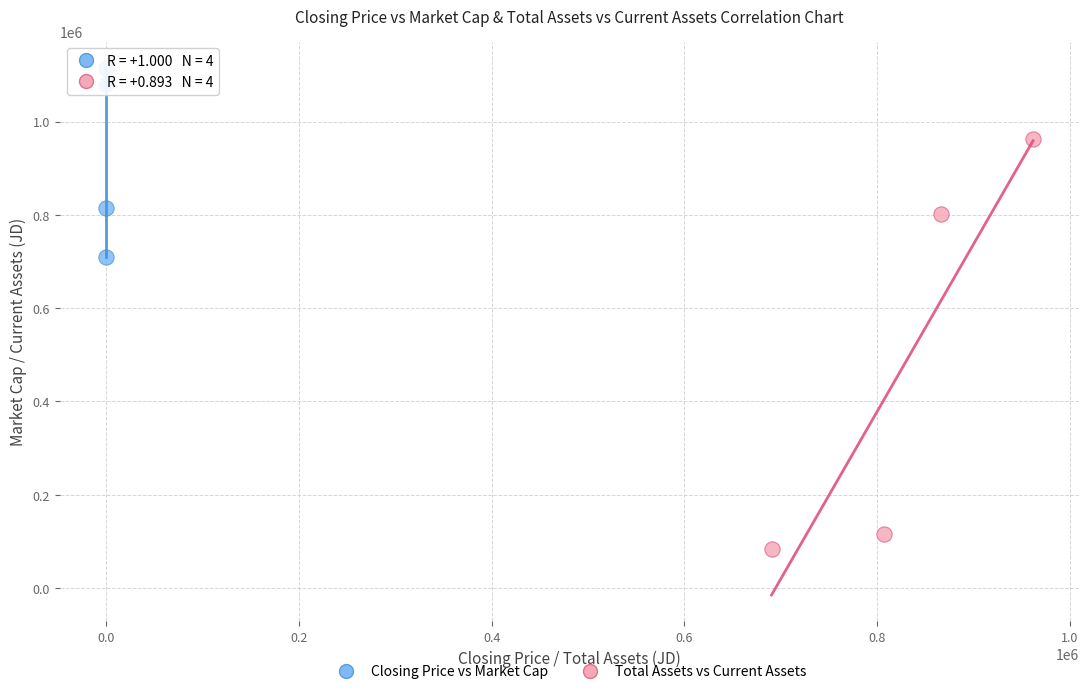

Which series contains the highest Y value?

Closing Price vs Market Cap